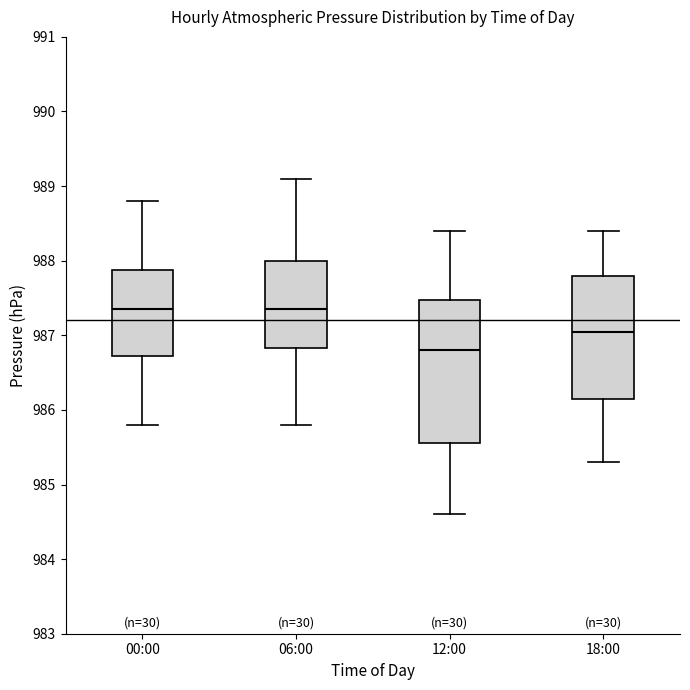

Comparing the boxes themselves (not the whiskers), which one is the tallest?

12:00